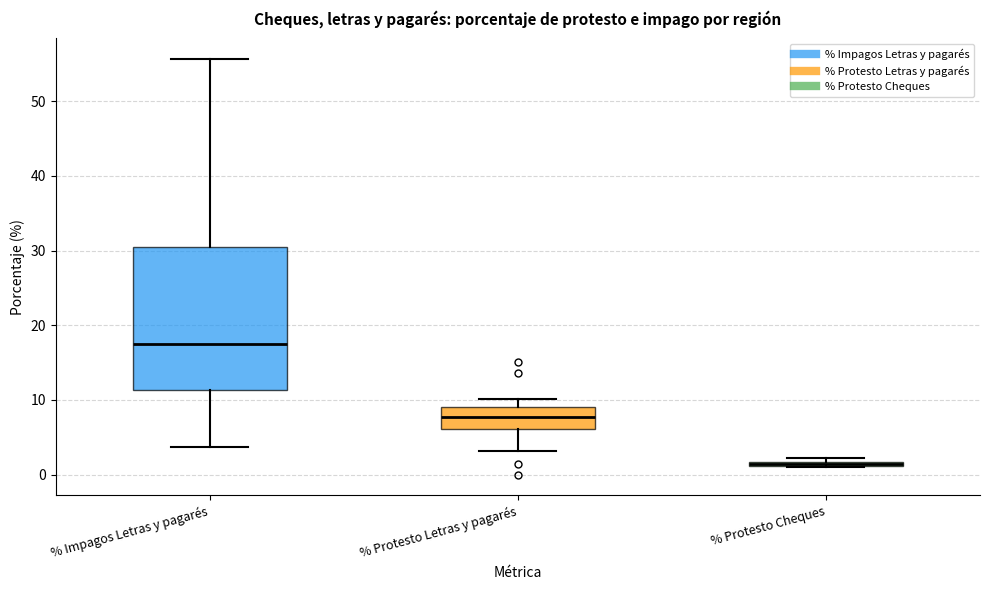

Which box is the tallest, from its lower edge to its upper edge?

% Impagos Letras y pagarés